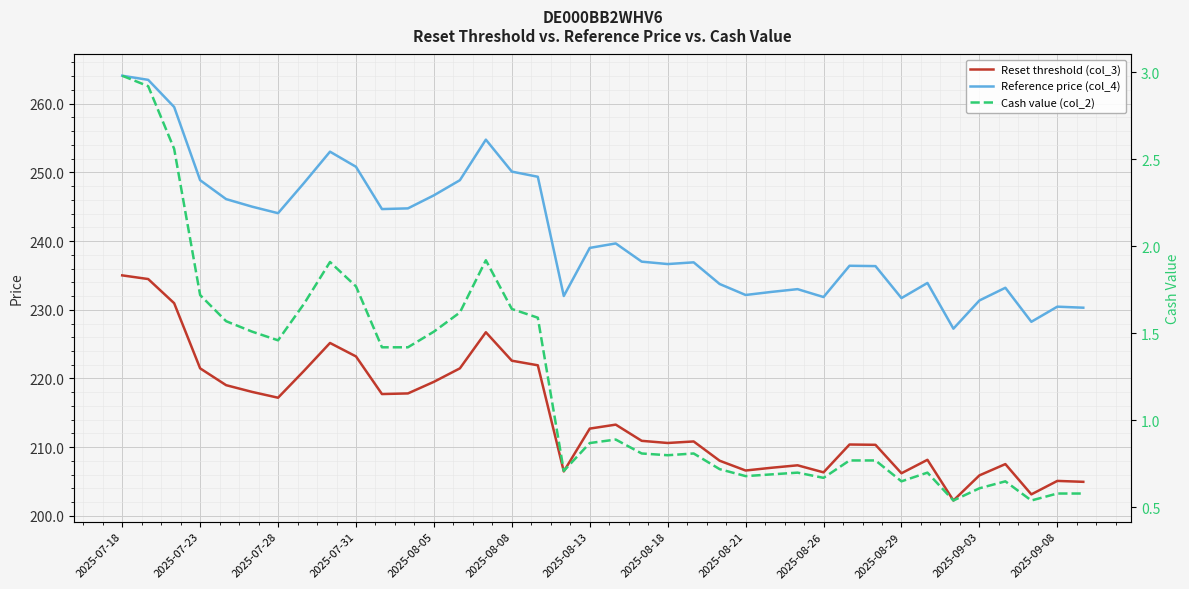

What is the greatest value displayed?

264.1